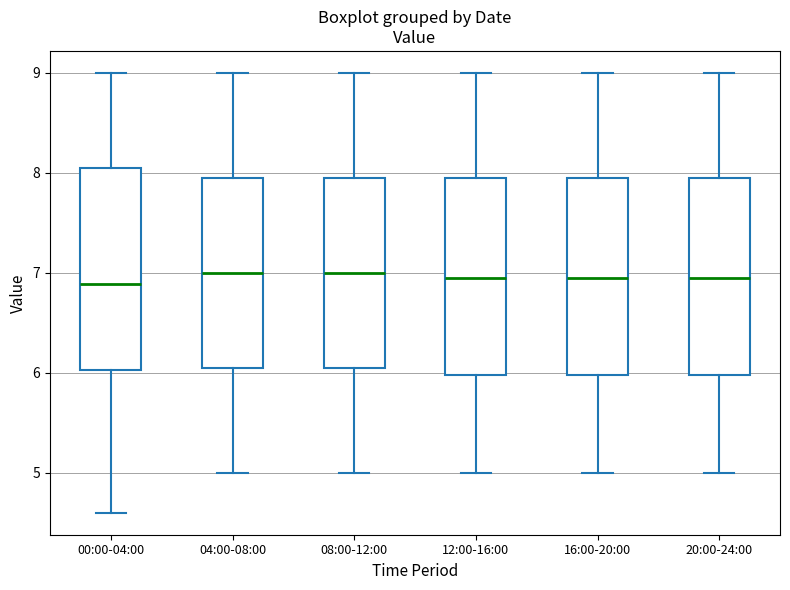

Reading left to right, transcribe this box plot: for each box, give where its median line is, the range the box spans, and where its two whiskers end, as read against the y-axis. The values are not printed on the chart, so give them approximately, as read against the axis.

00:00-04:00: median 6.9, box 6.0 to 8.1, whiskers 4.6 to 9.0
04:00-08:00: median 7.0, box 6.1 to 8.0, whiskers 5.0 to 9.0
08:00-12:00: median 7.0, box 6.1 to 8.0, whiskers 5.0 to 9.0
12:00-16:00: median 7.0, box 6.0 to 8.0, whiskers 5.0 to 9.0
16:00-20:00: median 7.0, box 6.0 to 8.0, whiskers 5.0 to 9.0
20:00-24:00: median 7.0, box 6.0 to 8.0, whiskers 5.0 to 9.0